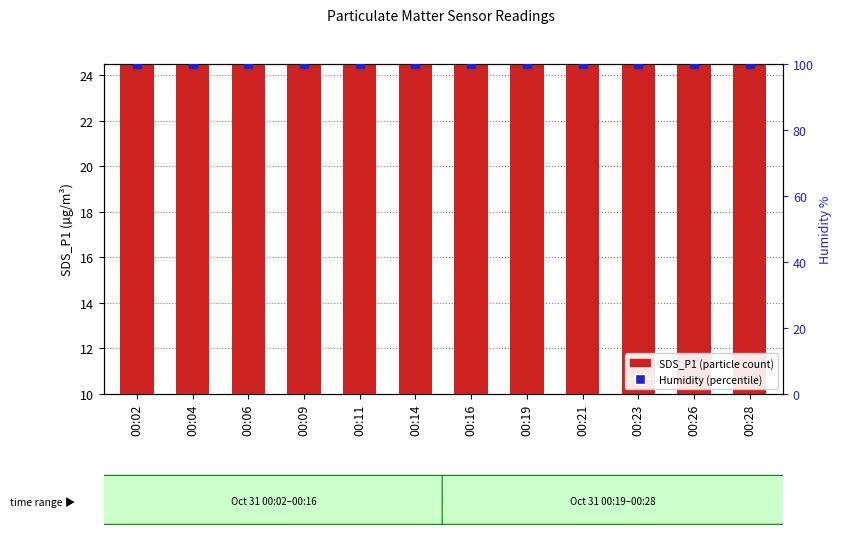

What is the total value across all series at 00:02?

123.2